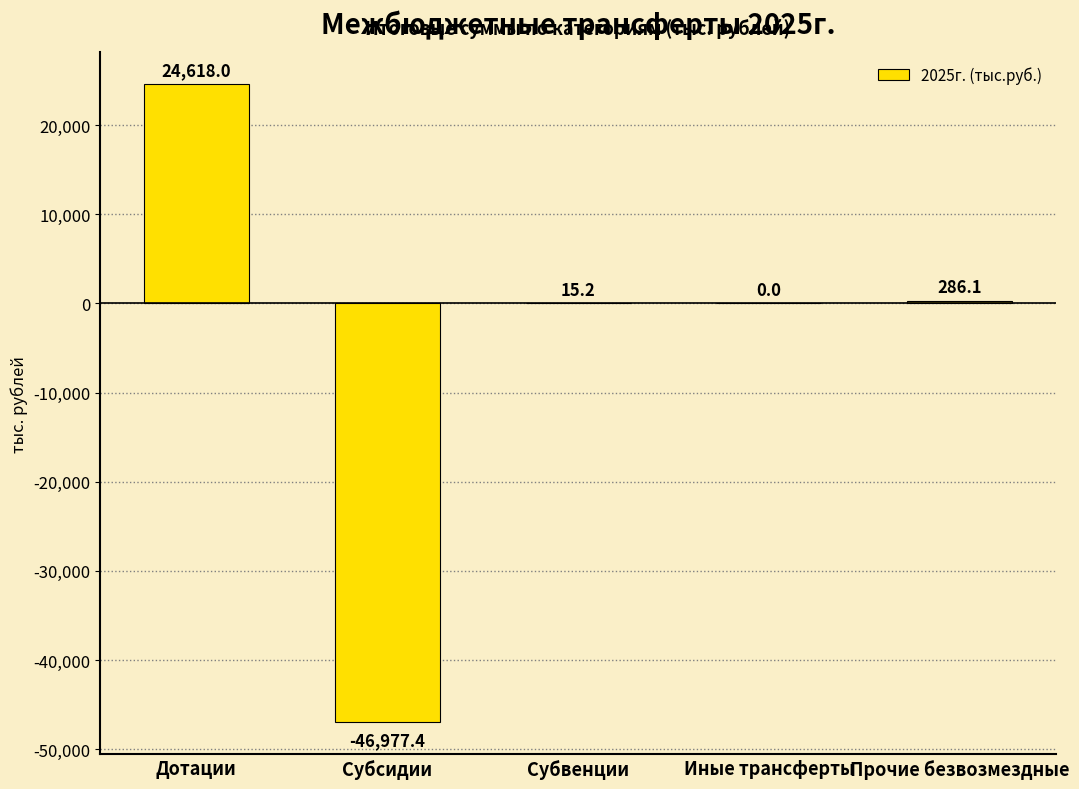

Between Субвенции and Субсидии, which is larger?

Субвенции